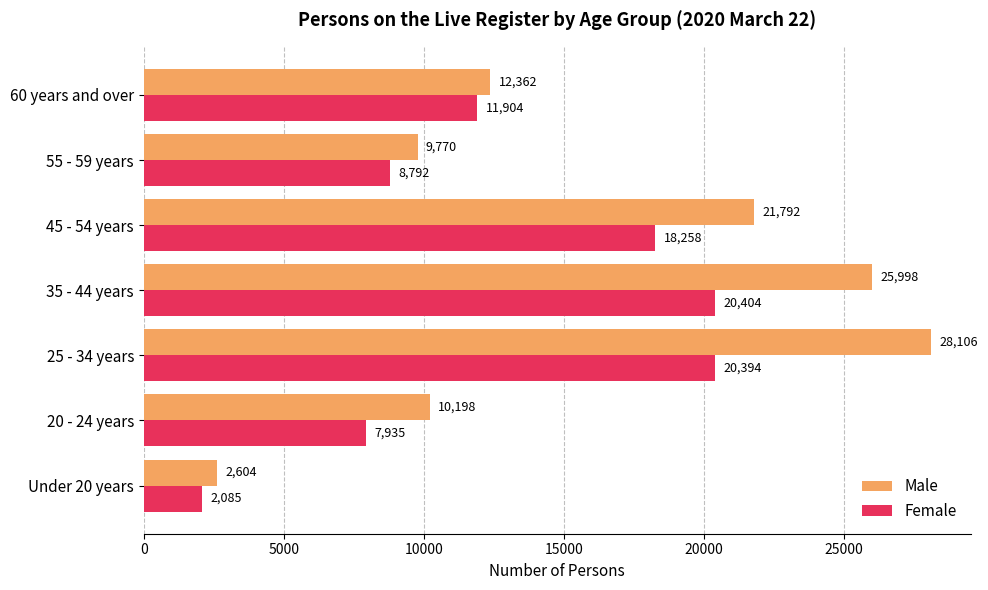

What is the spread (max minus min) of values at Under 20 years?

519